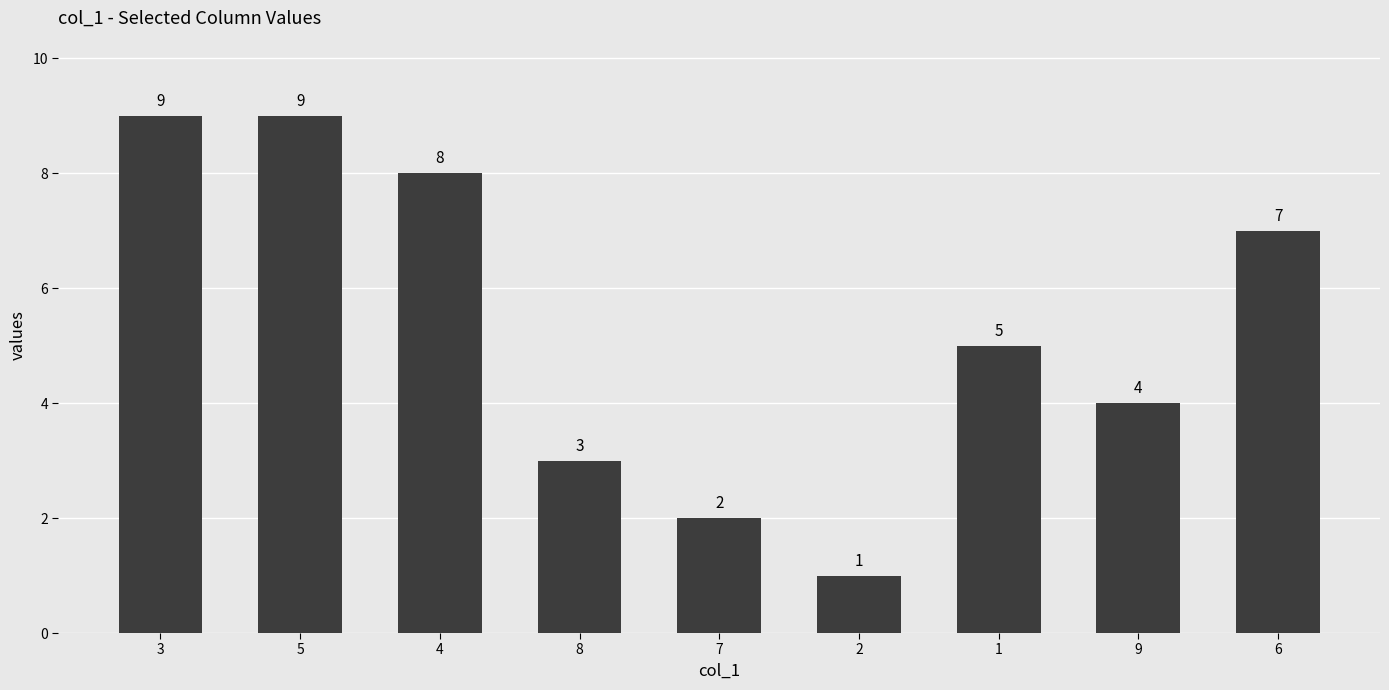

What position from the right is 3?

9